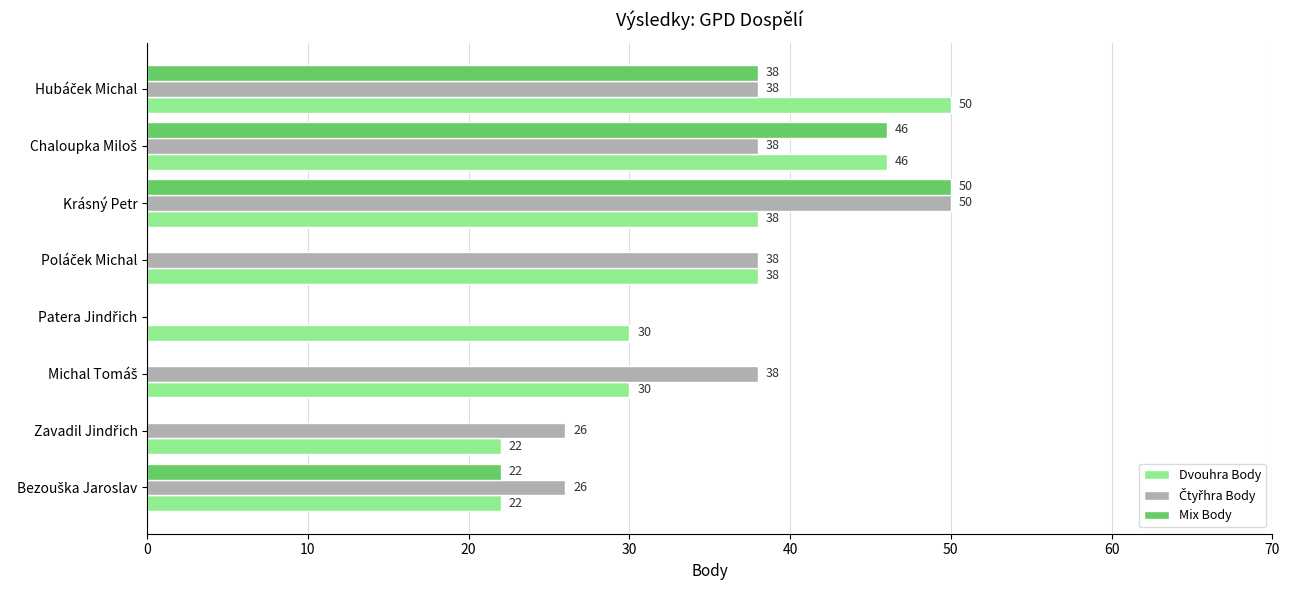

The Dvouhra Body series shows 38 at Krásný Petr. True or false?

True